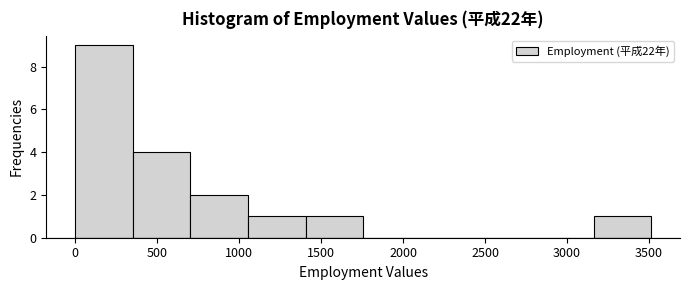

Reading left to right, list every bar in this chart as the range it spans on the x-axis followed by its height. Neither the bar edges nor the heights are printed on the chart, so give them approximately, as read against the axes.

0 to 350: 9
350 to 700: 4
700 to 1050: 2
1050 to 1400: 1
1400 to 1750: 1
1750 to 2100: 0
2100 to 2450: 0
2450 to 2800: 0
2800 to 3150: 0
3150 to 3500: 1